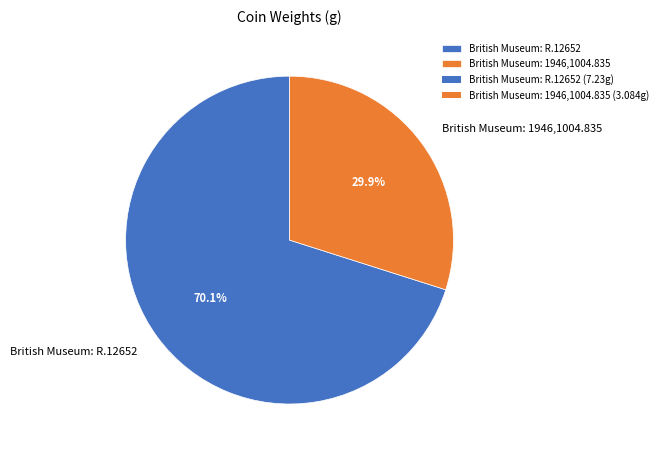

Which slice is the largest?

British Museum: R.12652